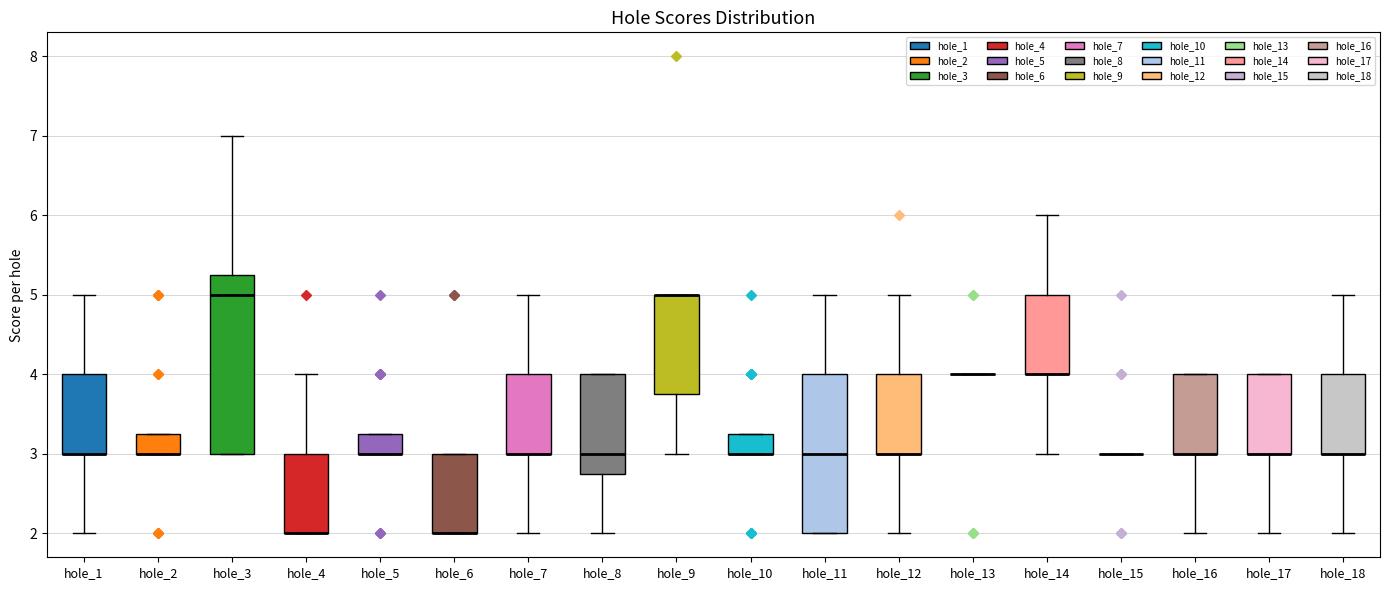

Reading left to right, read every box against the y-axis: the position of its median line, the range the box covers, and the ends of its whiskers. The values are not printed on the chart, so give them approximately, as read against the axis.

hole_1: median 3.0 (drawn on the box's lower edge), box 3.0 to 4.0, whiskers 2.0 to 5.0
hole_2: median 3.0 (drawn on the box's lower edge), box 3.0 to 3.3, whiskers 3.0 to 3.3
hole_3: median 5.0, box 3.0 to 5.3, whiskers 3.0 to 7.0
hole_4: median 2.0 (drawn on the box's lower edge), box 2.0 to 3.0, whiskers 2.0 to 4.0
hole_5: median 3.0 (drawn on the box's lower edge), box 3.0 to 3.3, whiskers 3.0 to 3.3
hole_6: median 2.0 (drawn on the box's lower edge), box 2.0 to 3.0, whiskers 2.0 to 3.0
hole_7: median 3.0 (drawn on the box's lower edge), box 3.0 to 4.0, whiskers 2.0 to 5.0
hole_8: median 3.0, box 2.8 to 4.0, whiskers 2.0 to 4.0
hole_9: median 5.0 (drawn on the box's upper edge), box 3.8 to 5.0, whiskers 3.0 to 5.0
hole_10: median 3.0 (drawn on the box's lower edge), box 3.0 to 3.3, whiskers 3.0 to 3.3
hole_11: median 3.0, box 2.0 to 4.0, whiskers 2.0 to 5.0
hole_12: median 3.0 (drawn on the box's lower edge), box 3.0 to 4.0, whiskers 2.0 to 5.0
hole_13: box collapsed to a line at 4.0, whiskers 4.0 to 4.0
hole_14: median 4.0 (drawn on the box's lower edge), box 4.0 to 5.0, whiskers 3.0 to 6.0
hole_15: box collapsed to a line at 3.0, whiskers 3.0 to 3.0
hole_16: median 3.0 (drawn on the box's lower edge), box 3.0 to 4.0, whiskers 2.0 to 4.0
hole_17: median 3.0 (drawn on the box's lower edge), box 3.0 to 4.0, whiskers 2.0 to 4.0
hole_18: median 3.0 (drawn on the box's lower edge), box 3.0 to 4.0, whiskers 2.0 to 5.0